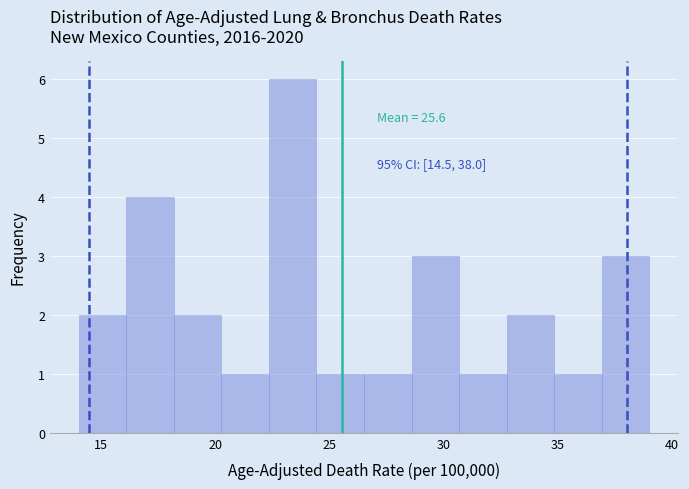

Over which range of the x-axis is the bar tallest?

22.5 to 24.5